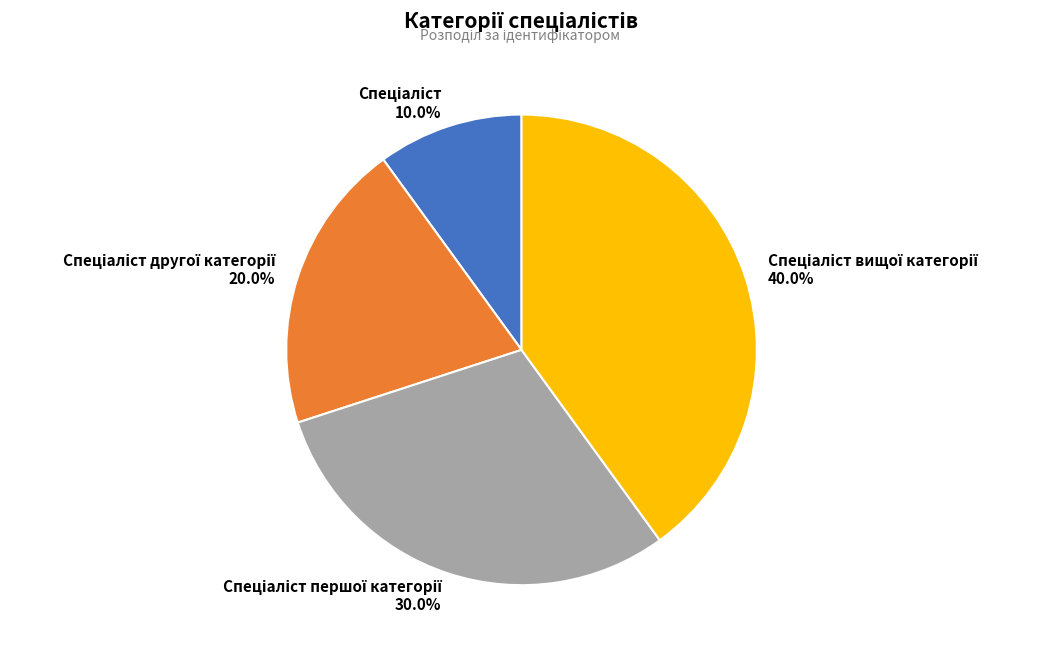

Is there a majority slice in this chart?

No